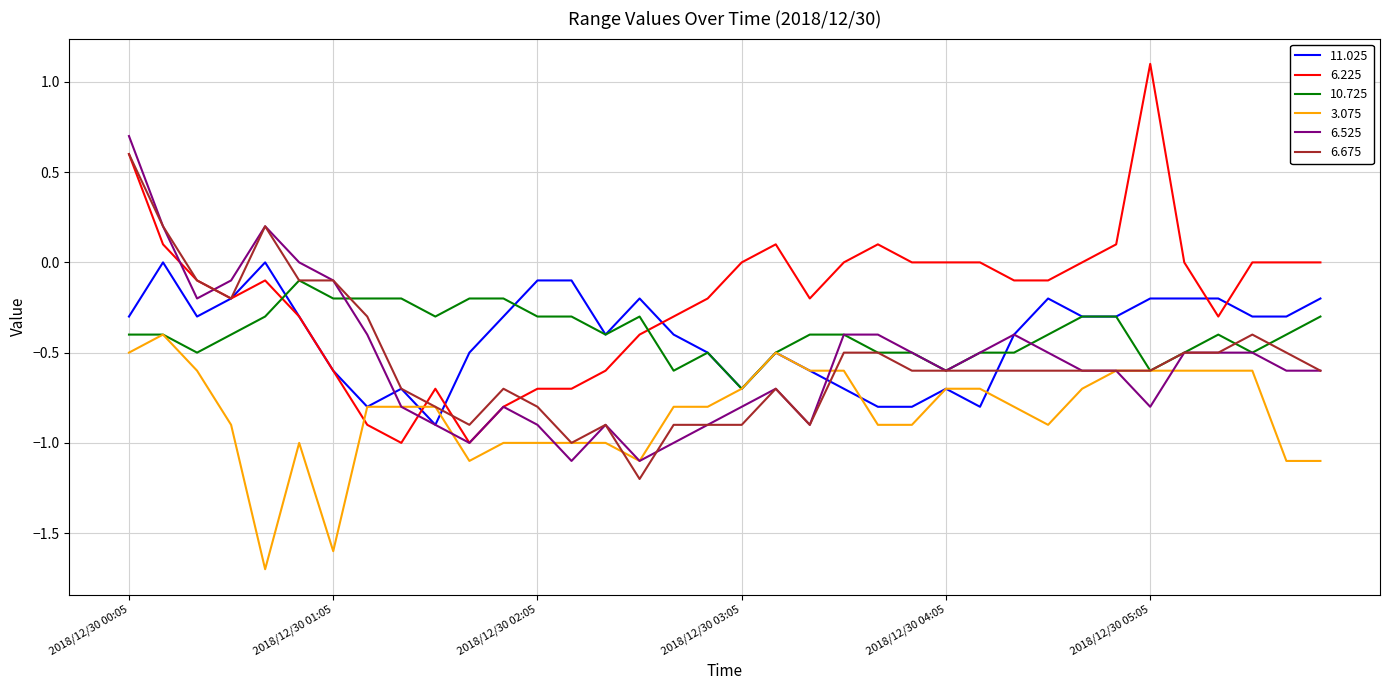

What is the maximum value for 3.075?

-0.4